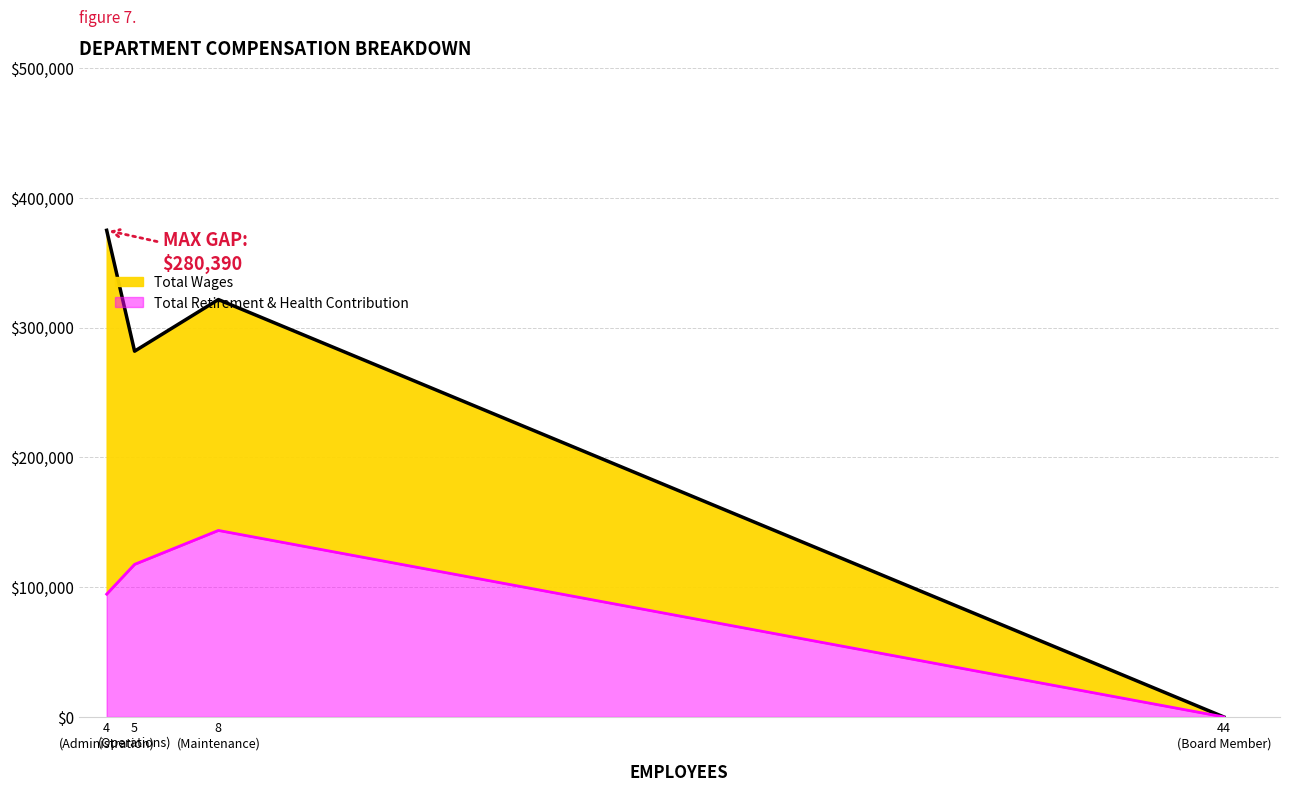

The chart shows a value of 477170 at 5 (Operations). True or false?

False